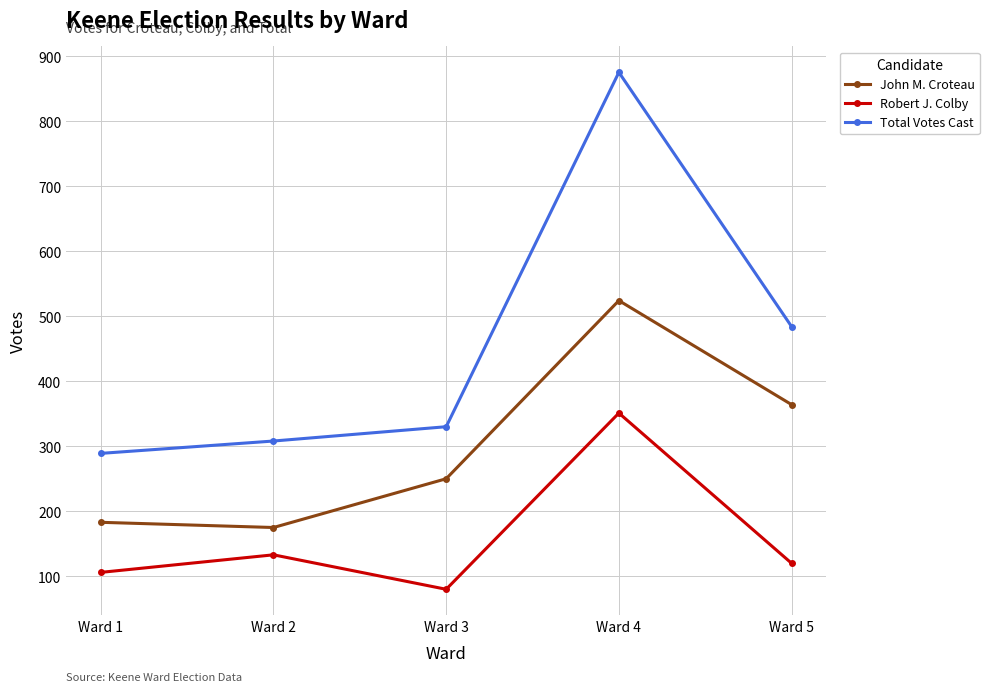

True or false: Robert J. Colby has more than 0 interior local peaks.

True